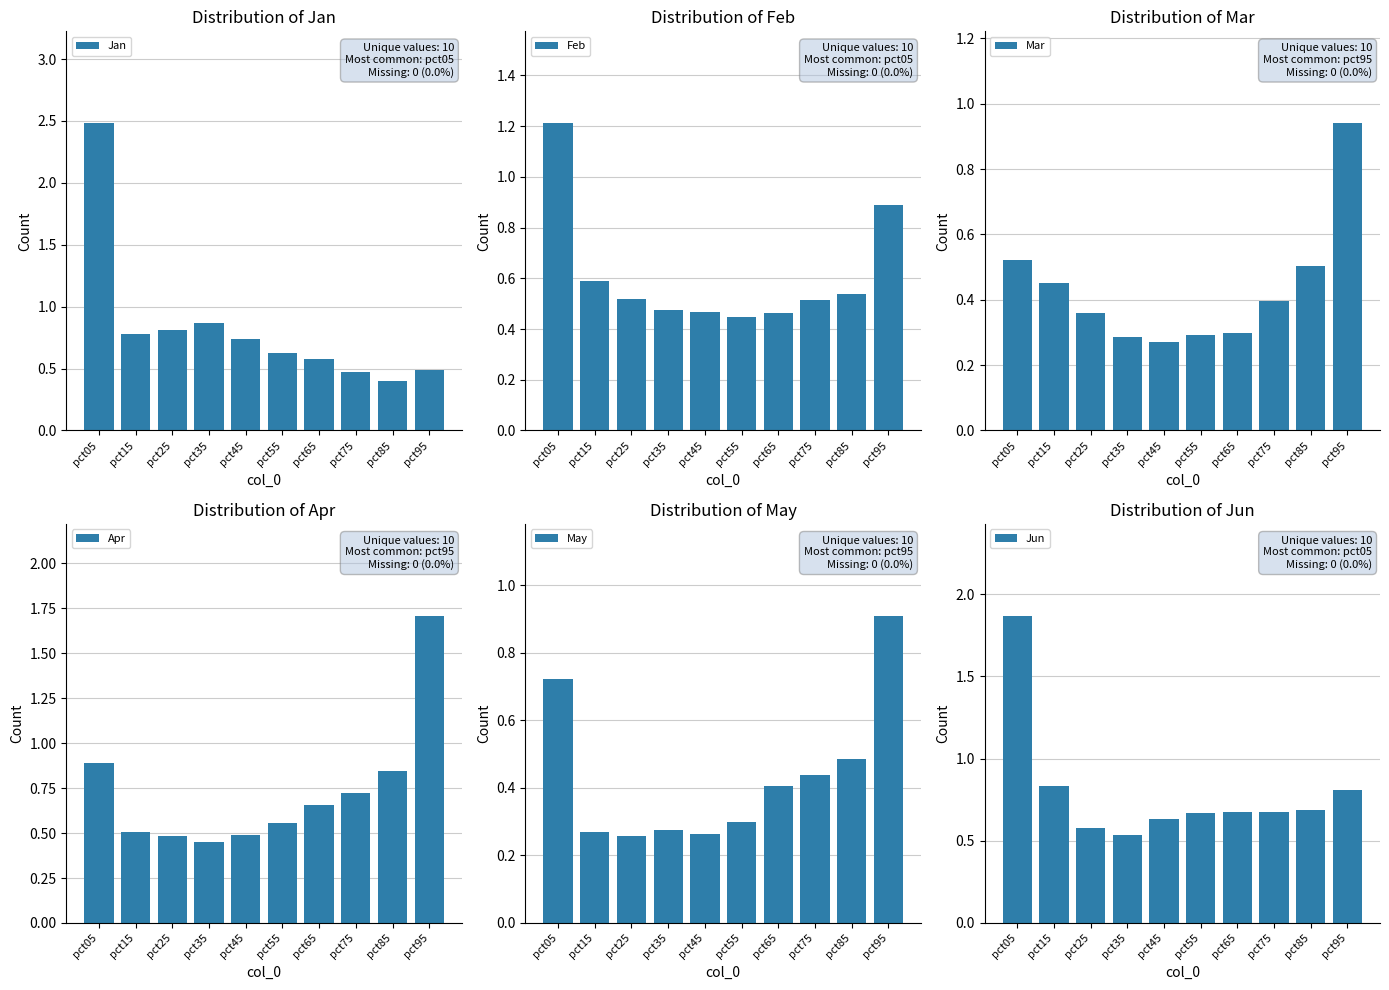

Reading left to right, list all the values displayed in this chart.

Jan: pct05=2.5	pct15=0.8	pct25=0.8	pct35=0.9	pct45=0.7	pct55=0.6	pct65=0.6	pct75=0.5	pct85=0.4	pct95=0.5
Feb: pct05=1.2	pct15=0.6	pct25=0.5	pct35=0.5	pct45=0.5	pct55=0.4	pct65=0.5	pct75=0.5	pct85=0.5	pct95=0.9
Mar: pct05=0.5	pct15=0.5	pct25=0.4	pct35=0.3	pct45=0.3	pct55=0.3	pct65=0.3	pct75=0.4	pct85=0.5	pct95=0.9
Apr: pct05=0.9	pct15=0.5	pct25=0.5	pct35=0.5	pct45=0.5	pct55=0.6	pct65=0.7	pct75=0.7	pct85=0.8	pct95=1.7
May: pct05=0.7	pct15=0.3	pct25=0.3	pct35=0.3	pct45=0.3	pct55=0.3	pct65=0.4	pct75=0.4	pct85=0.5	pct95=0.9
Jun: pct05=1.9	pct15=0.8	pct25=0.6	pct35=0.5	pct45=0.6	pct55=0.7	pct65=0.7	pct75=0.7	pct85=0.7	pct95=0.8